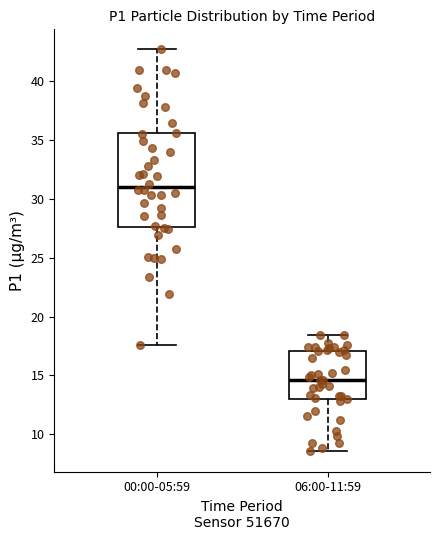

Comparing the boxes themselves (not the whiskers), which one is the tallest?

00:00-05:59